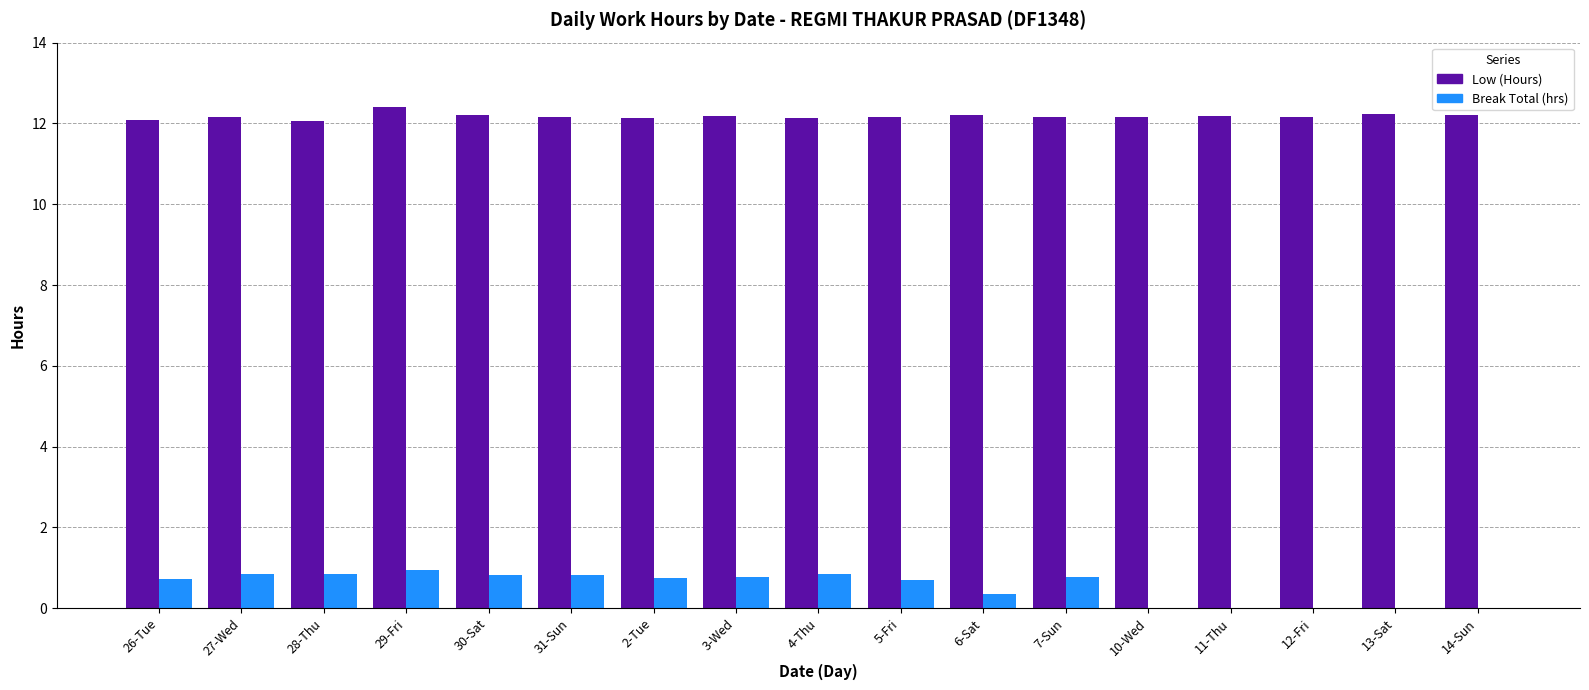

The Low (Hours) series shows 12.2 at 5-Fri. True or false?

True